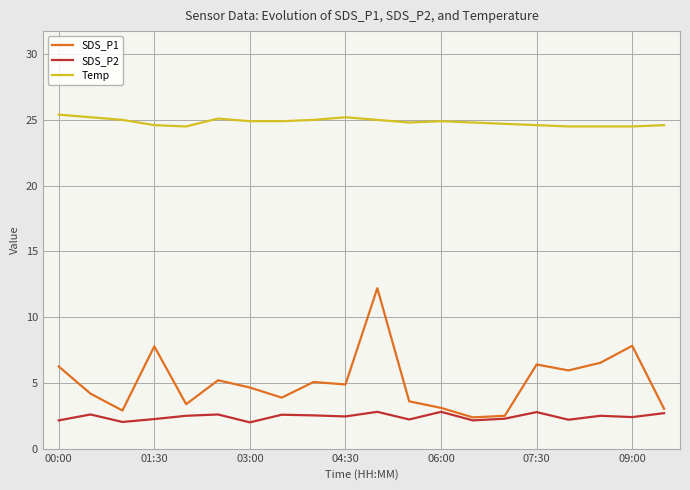

Is this an area chart (filled region under the line)?

No